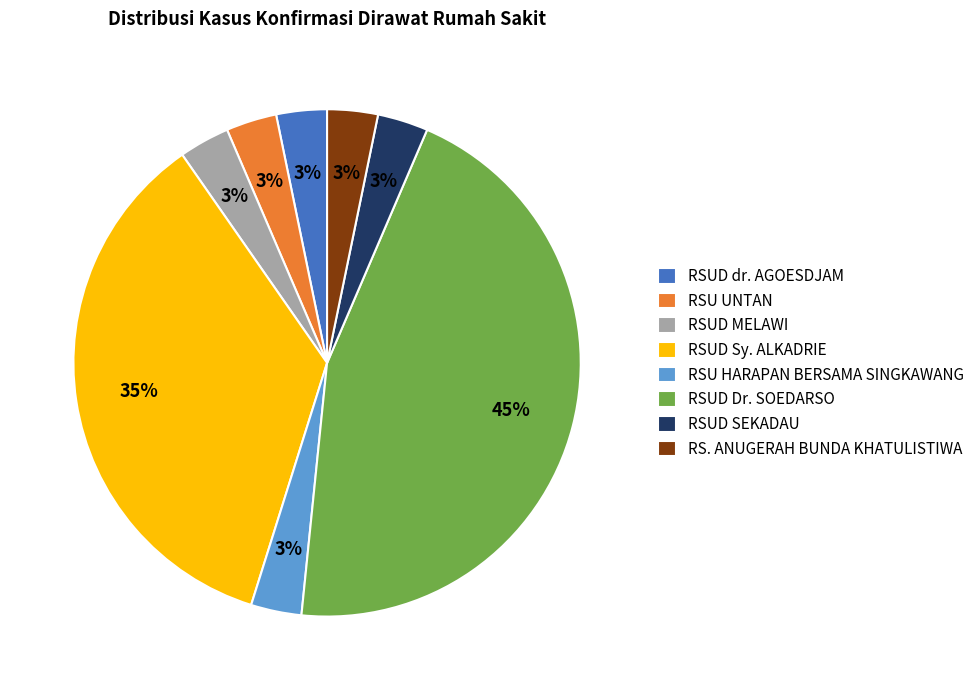

Which category has the biggest portion of the pie?

RSUD Dr. SOEDARSO